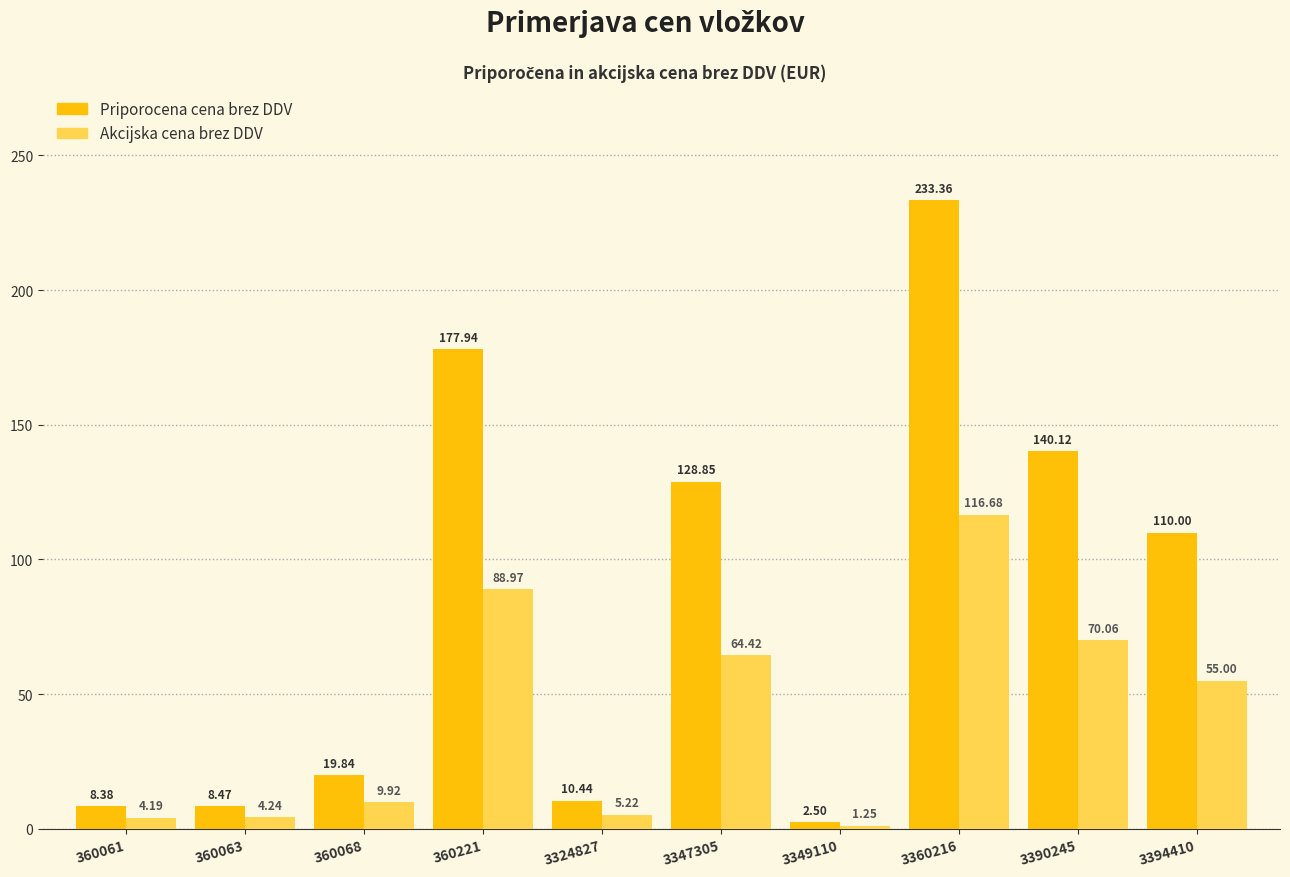

Which series has the largest total across all categories?

Priporocena cena brez DDV